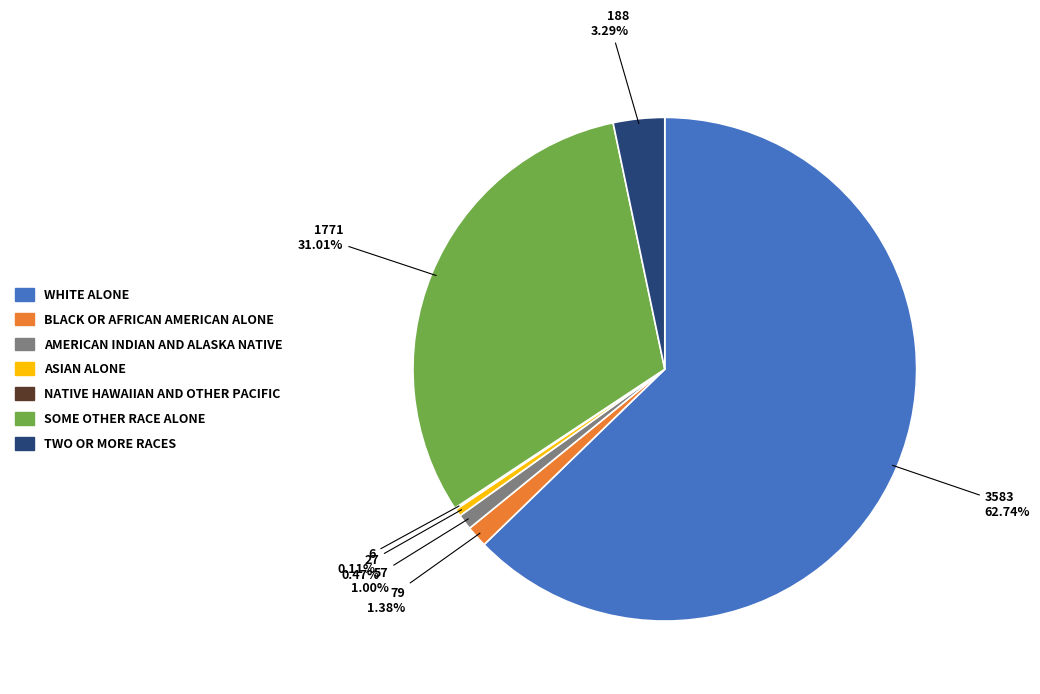

Is there any slice that represents more than half of the pie?

Yes